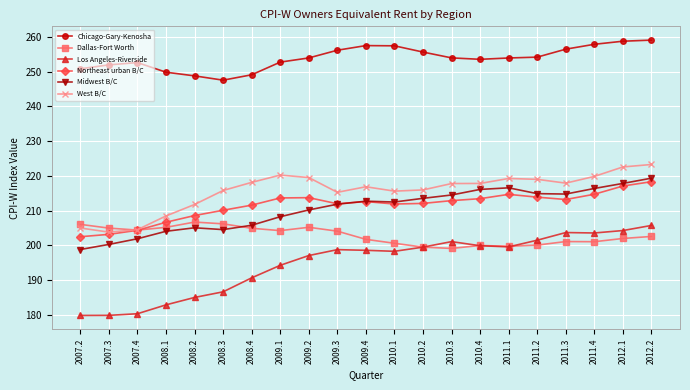

True or false: Chicago-Gary-Kenosha and Dallas-Fort Worth intersect in this chart.

False